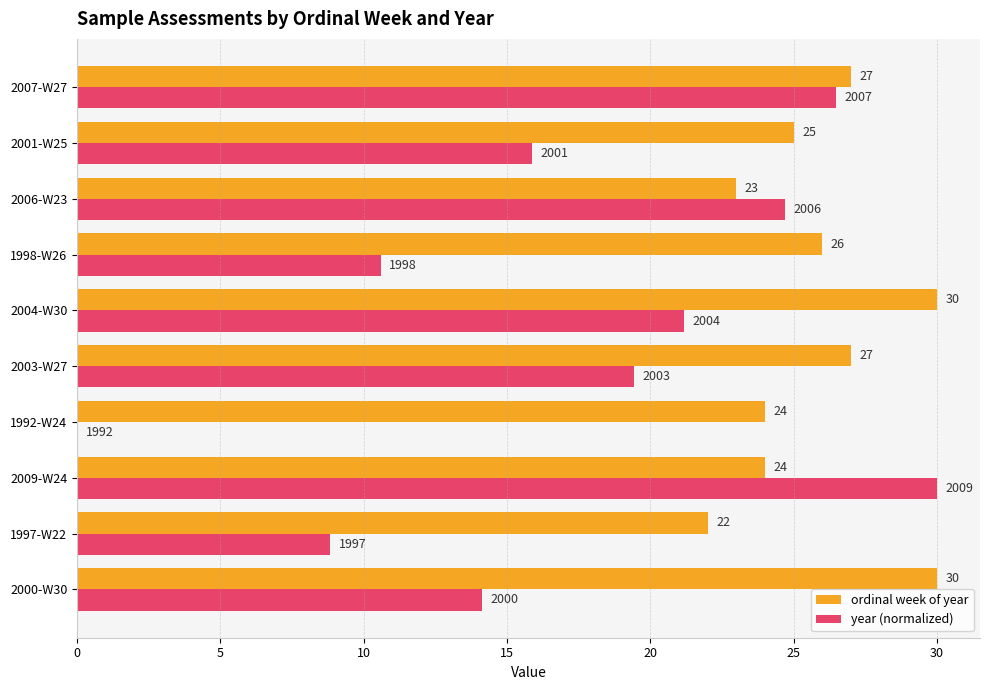

How many values in year (normalized) are above zero?

9